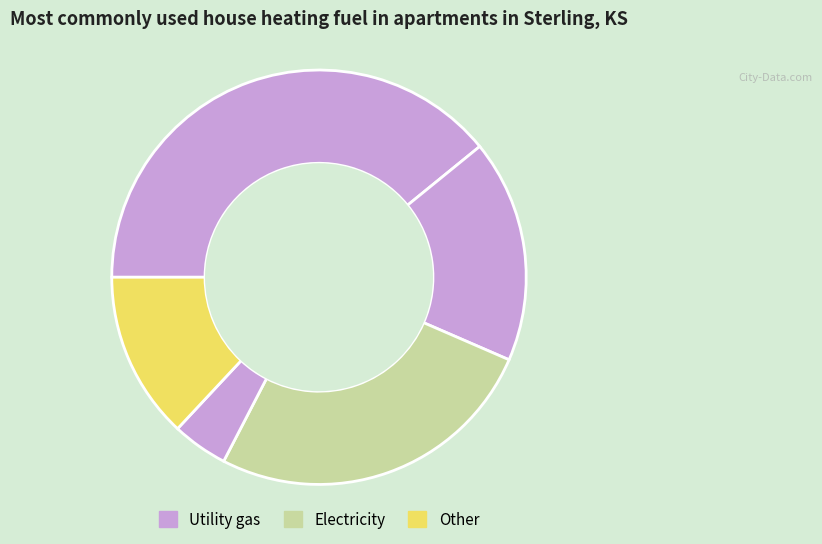

How many segments does this pie chart have?

5